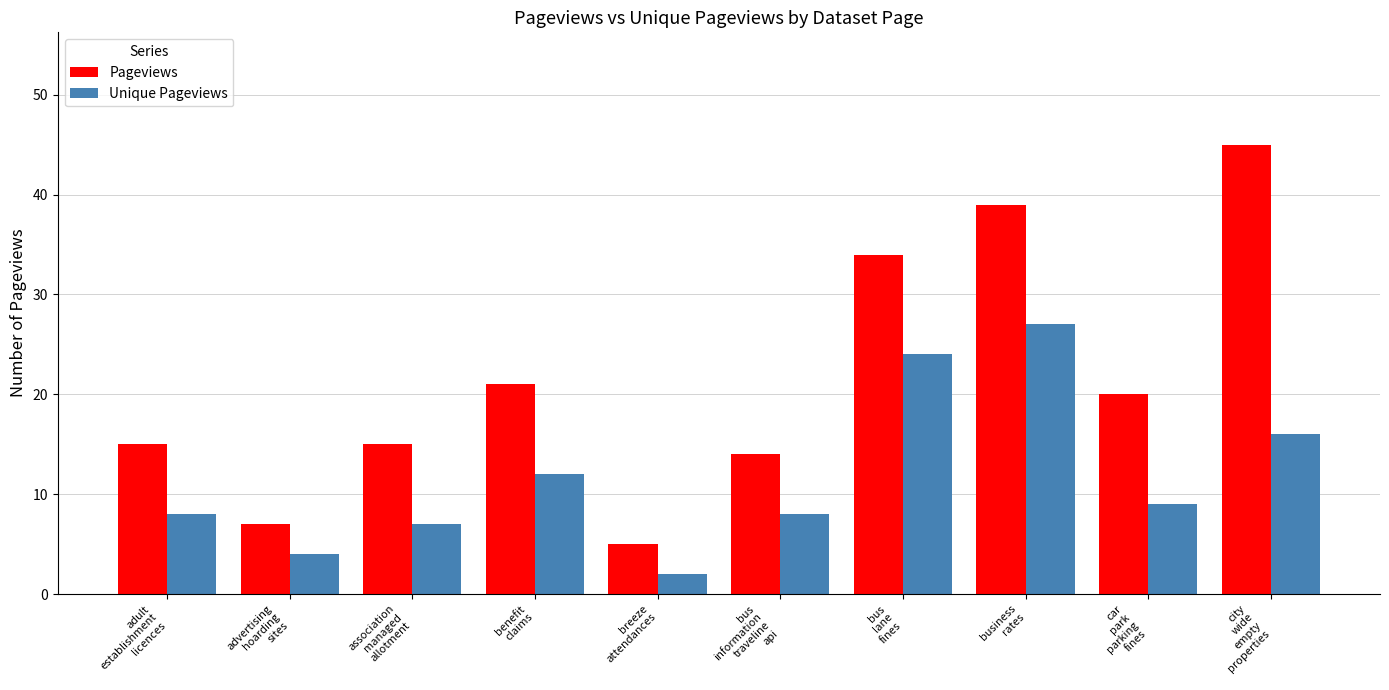

What is the spread (max minus min) of values at business
rates?

12